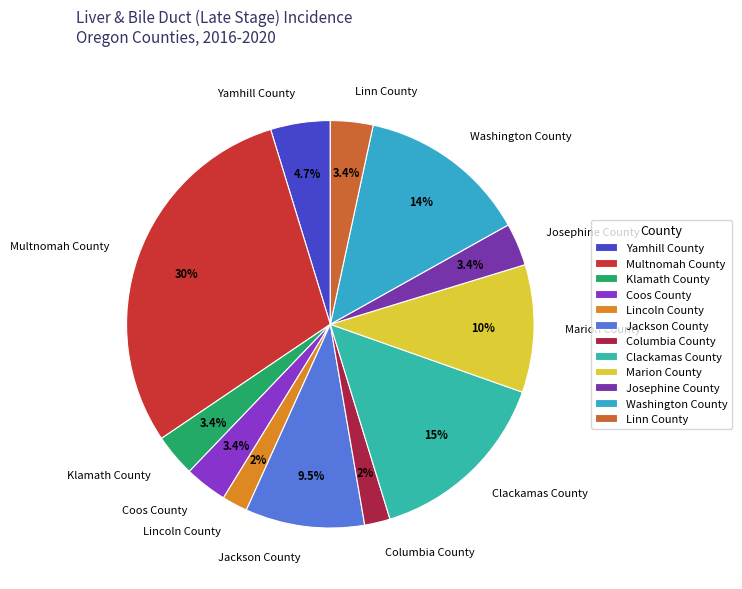

Does Yamhill County account for over 50% of the chart?

No